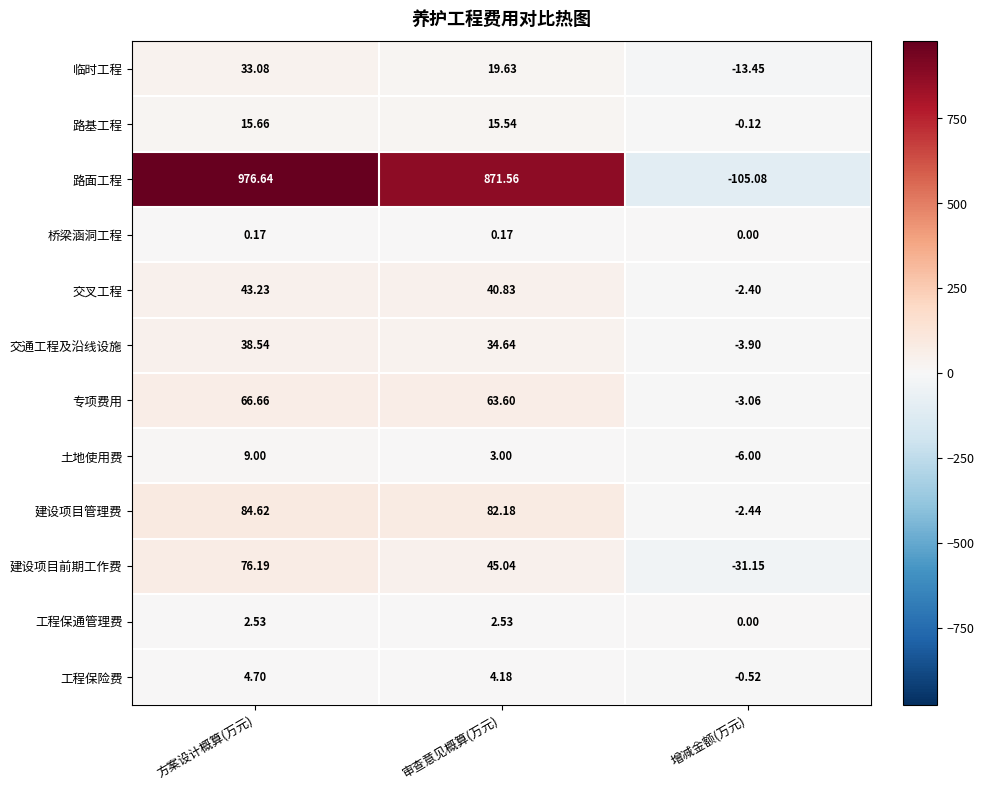

Which series has the largest total across all categories?

路面工程